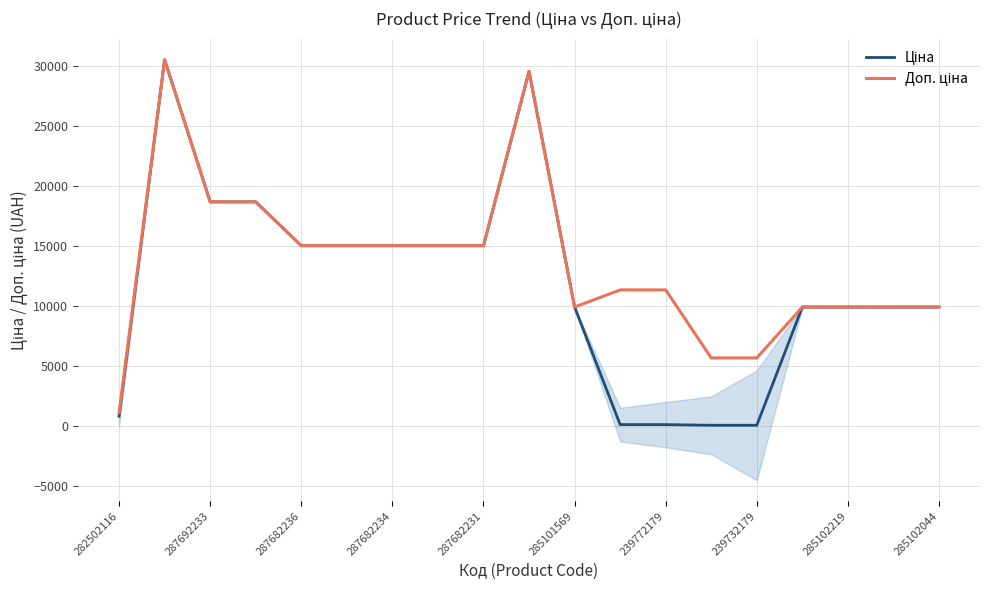

What is the difference between the maximum and second lowest values in the Ціна series?

30455.7